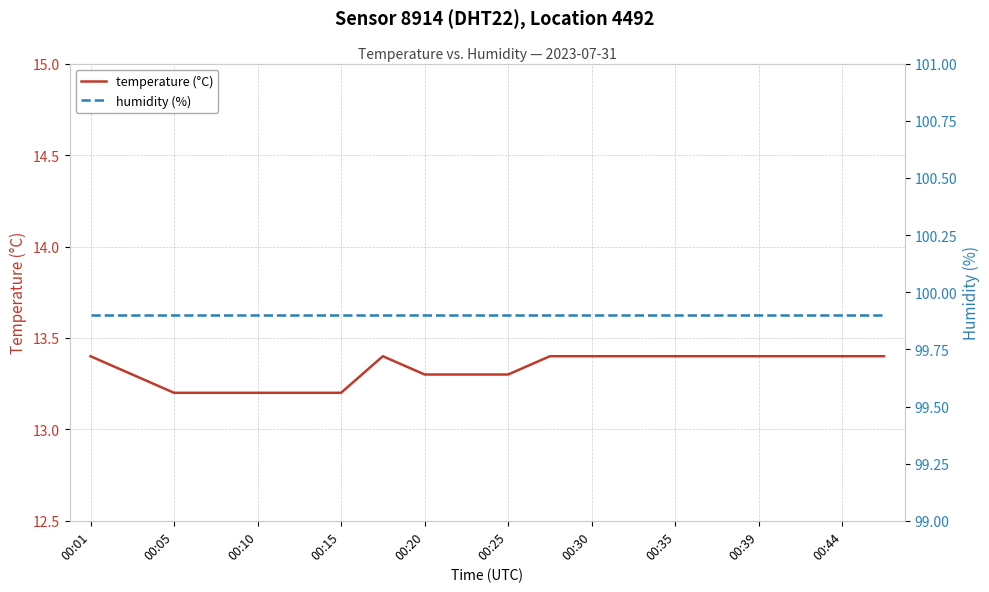

Reading right to left, list all the values displayed in this chart.

temperature (°C): 13.4	13.4	13.4	13.4	13.4	13.4	13.4	13.4	13.4	13.3	13.3	13.3	13.4	13.2	13.2	13.2	13.2	13.2	13.3	13.4
humidity (%): 99.9	99.9	99.9	99.9	99.9	99.9	99.9	99.9	99.9	99.9	99.9	99.9	99.9	99.9	99.9	99.9	99.9	99.9	99.9	99.9